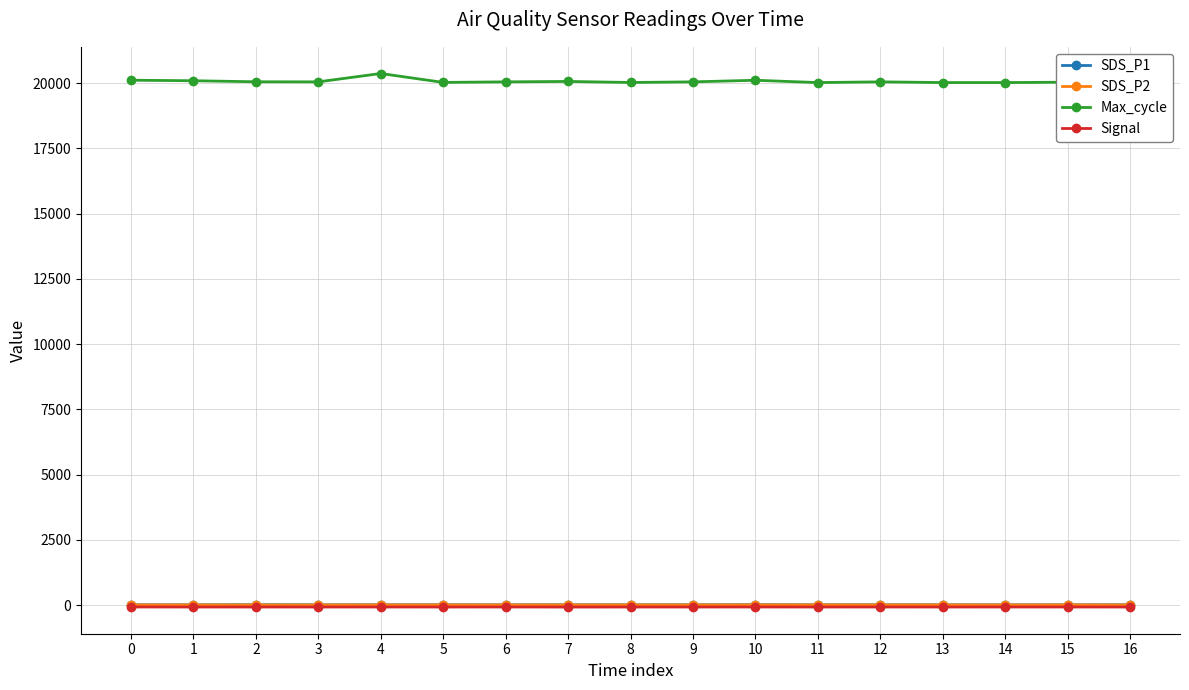

What is the spread (max minus min) of values at 6?

20122.0